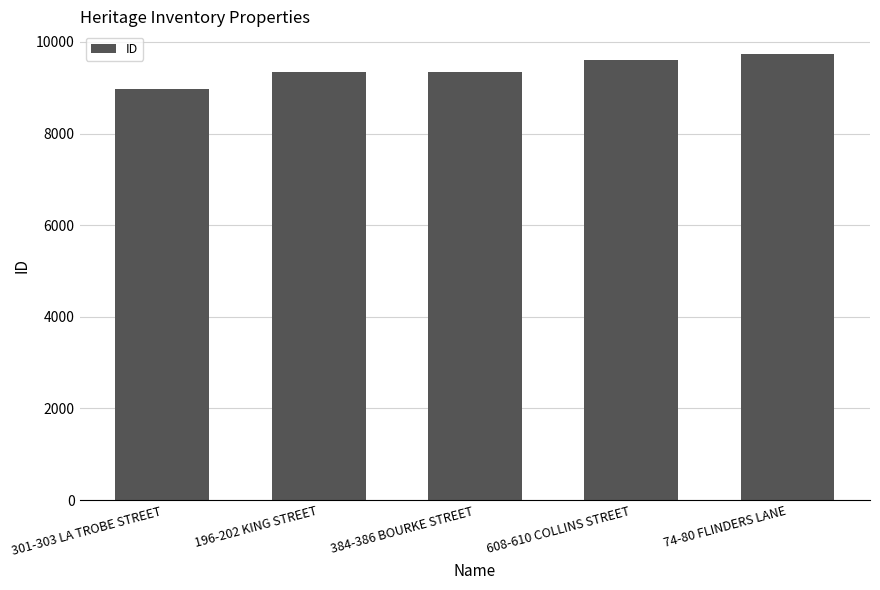

What is the ratio of the value at 74-80 FLINDERS LANE to the value at 196-202 KING STREET?

1.0